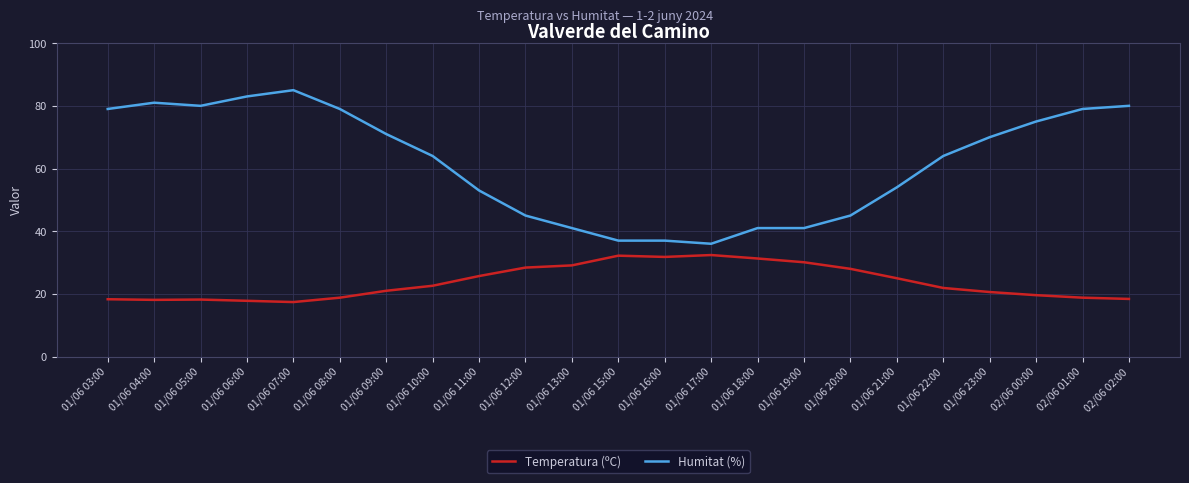

What is the difference between the second highest and second lowest values in the Temperatura (ºC) series?

14.4